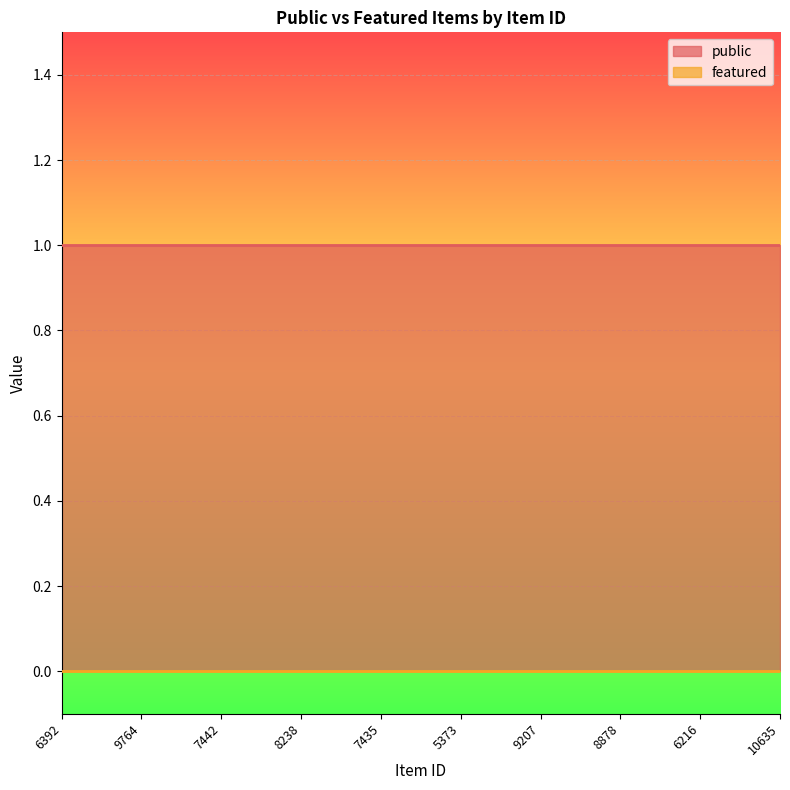

What is the value of the public point at the 3rd from the left?

1